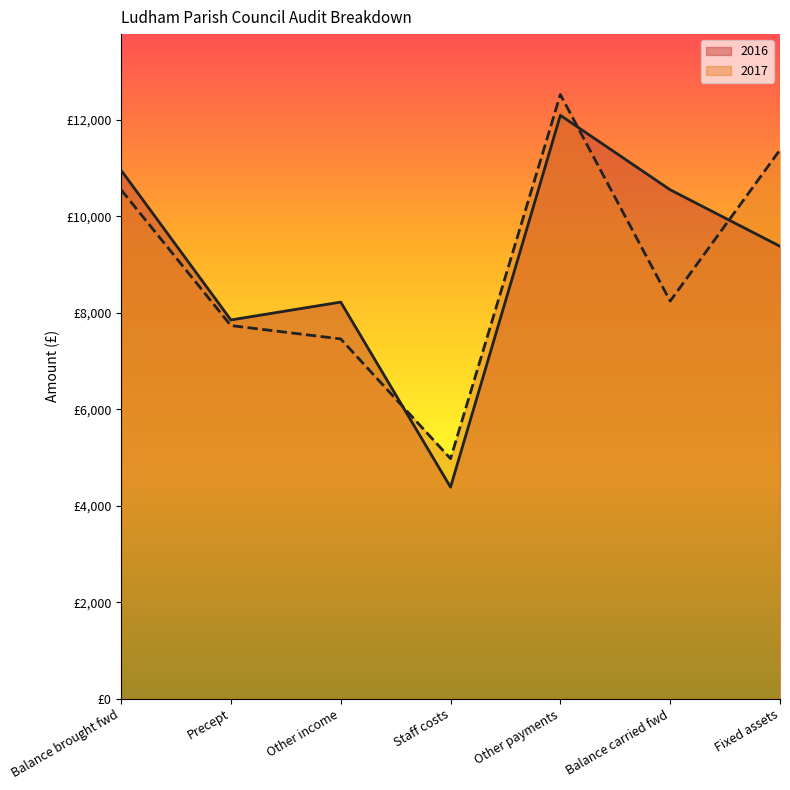

What position from the right is Other payments?

3